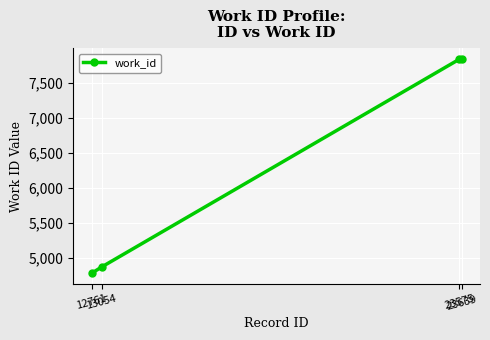

What is the minimum value shown in the chart?

4785